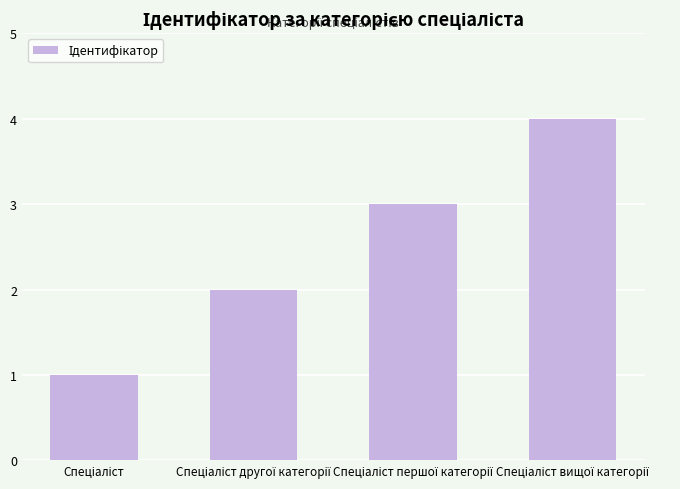

What is the difference between the maximum and minimum values?

3